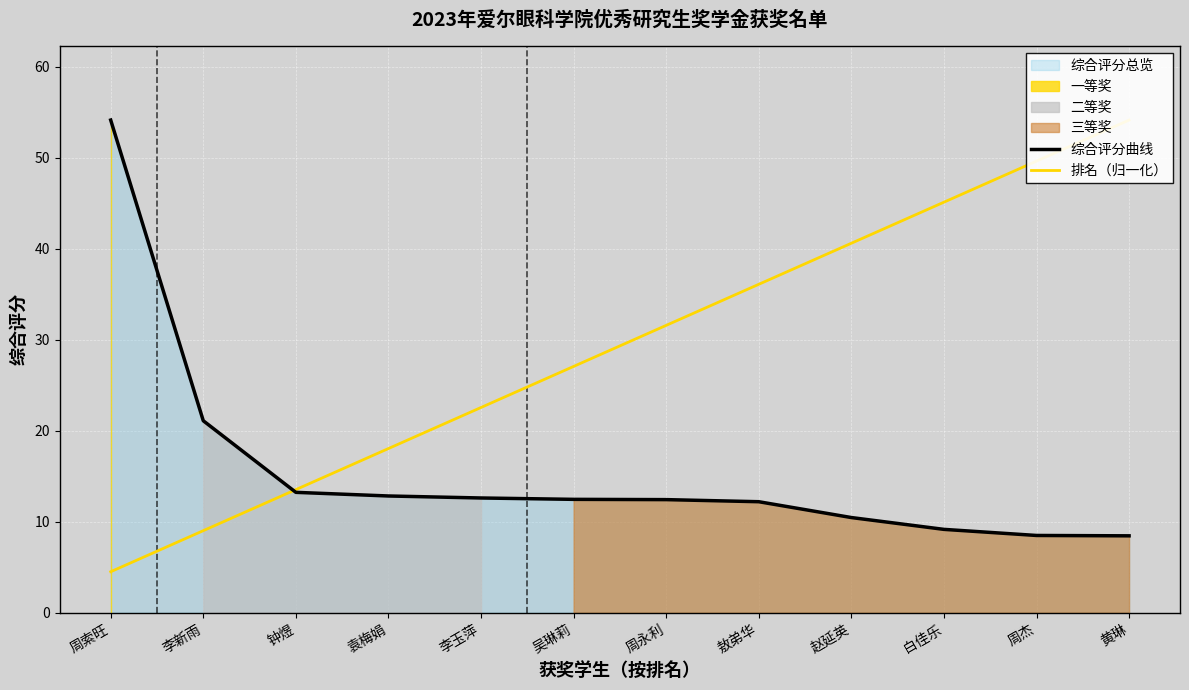

Reading left to right, extract all data points from this chart.

综合评分曲线: 周索旺=54.2	李新雨=21.1	钟煜=13.2	袁梅娟=12.8	李玉萍=12.6	吴琳莉=12.5	周永利=12.4	敖弟华=12.2	赵延英=10.5	白佳乐=9.2	周杰=8.5	黄琳=8.5
排名（归一化）: 周索旺=4.5	李新雨=9.0	钟煜=13.5	袁梅娟=18.1	李玉萍=22.6	吴琳莉=27.1	周永利=31.6	敖弟华=36.1	赵延英=40.6	白佳乐=45.1	周杰=49.7	黄琳=54.2